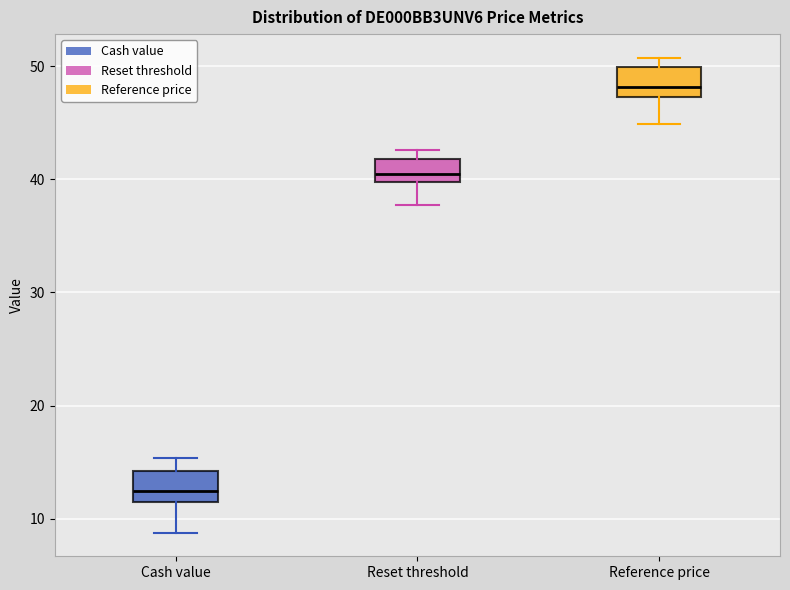

Reading left to right, transcribe this box plot: for each box, give where its median line is, the range the box spans, and where its two whiskers end, as read against the y-axis. The values are not printed on the chart, so give them approximately, as read against the axis.

Cash value: median 12, box 11 to 14, whiskers 9 to 15
Reset threshold: median 40 (just above the box's lower edge), box 40 to 42, whiskers 38 to 43
Reference price: median 48, box 47 to 50, whiskers 45 to 51